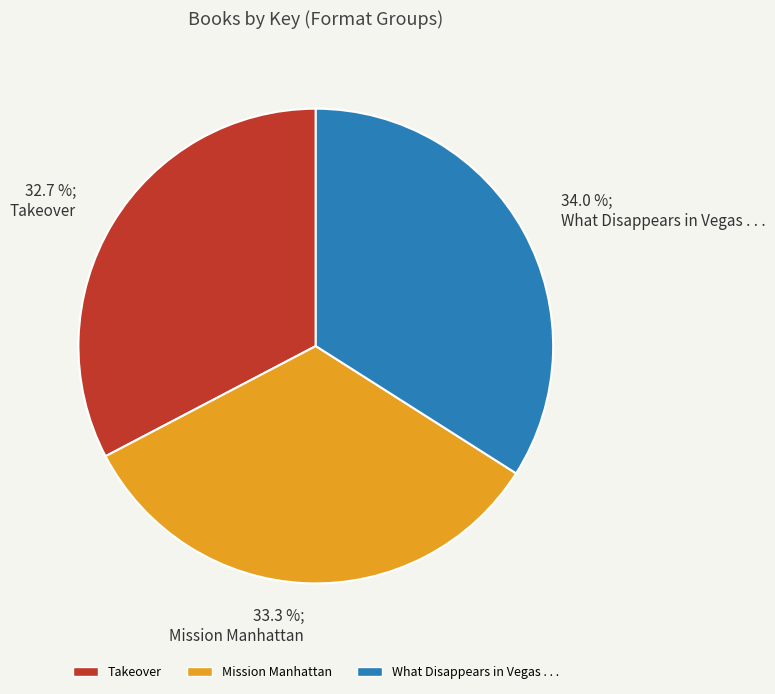

To the nearest percent, what is the difference between the largest and smallest slice percentages?

1%